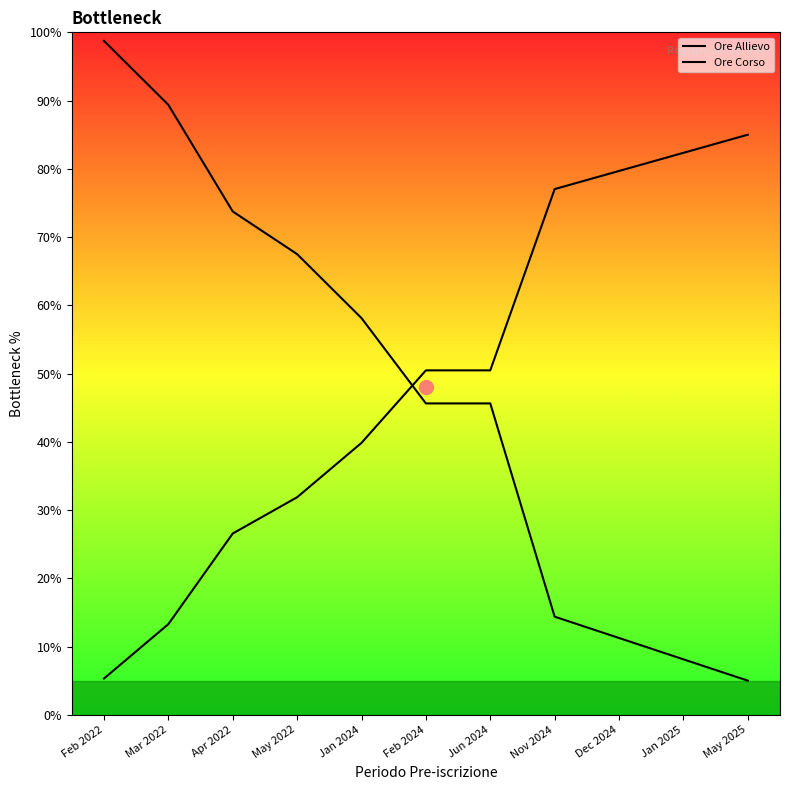

What is the difference between the highest and lowest values at Feb 2022?

93.4